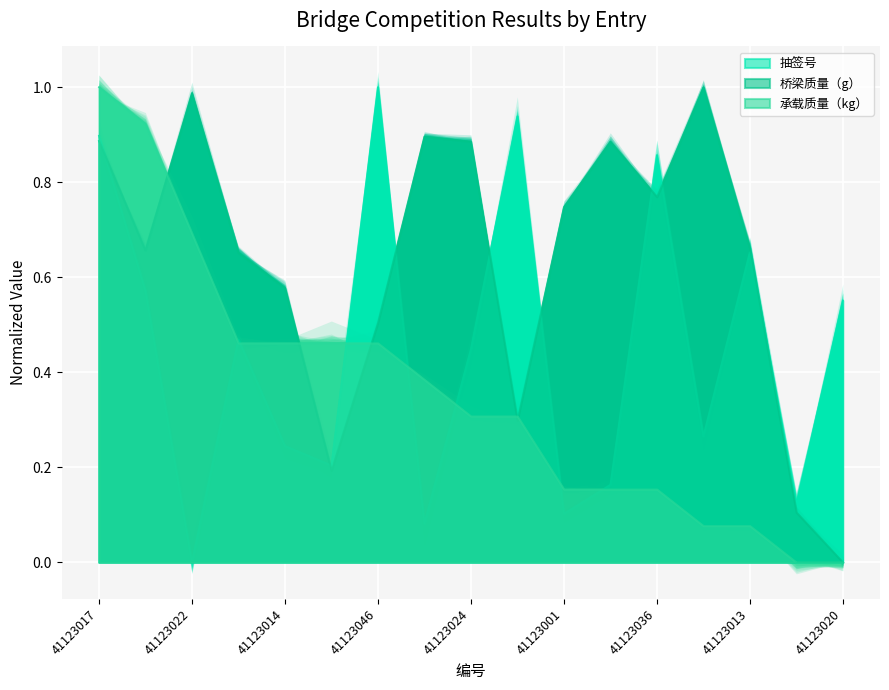

How many lines are shown in the chart?

3